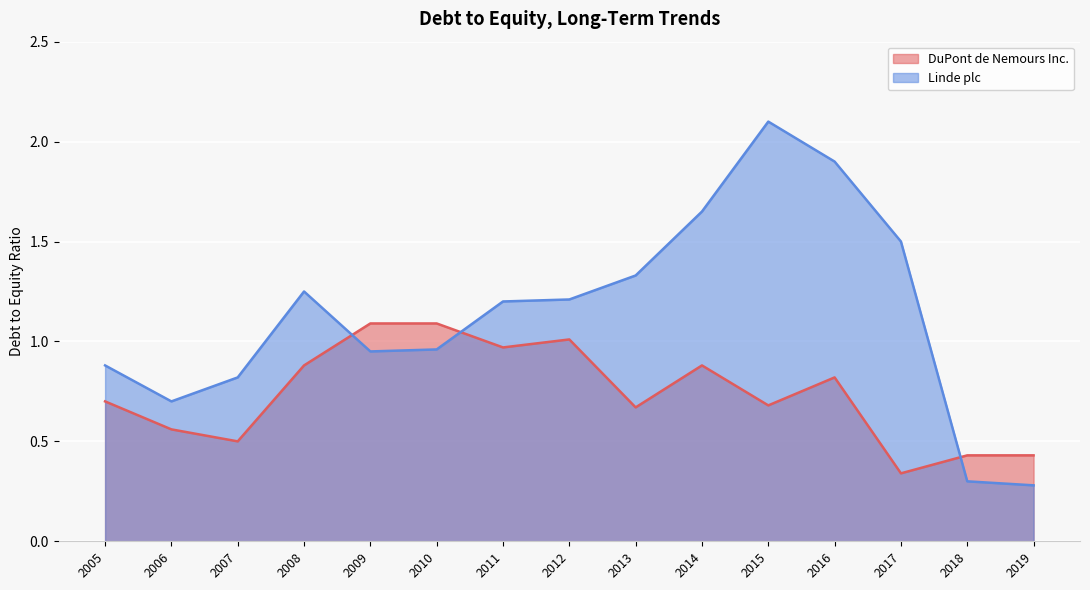

How many lines are shown in the chart?

2